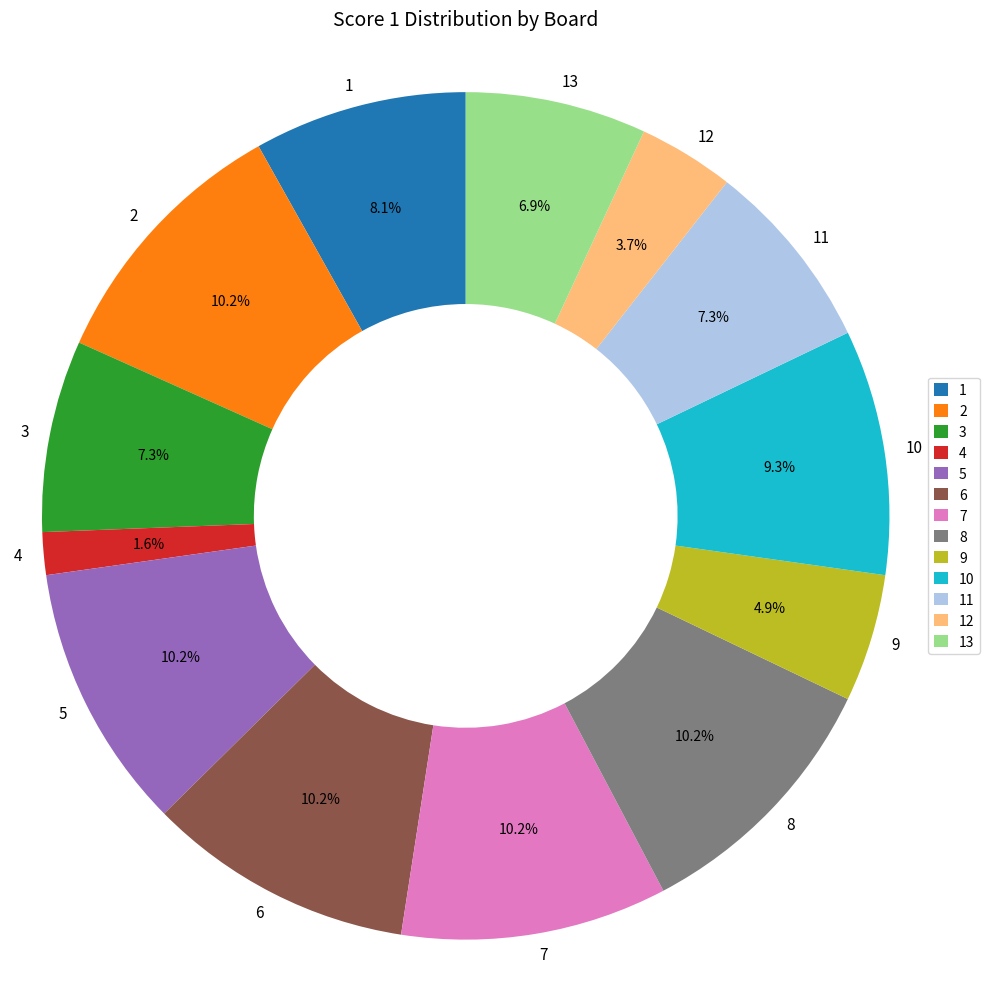

Count the number of slices in the pie.

13